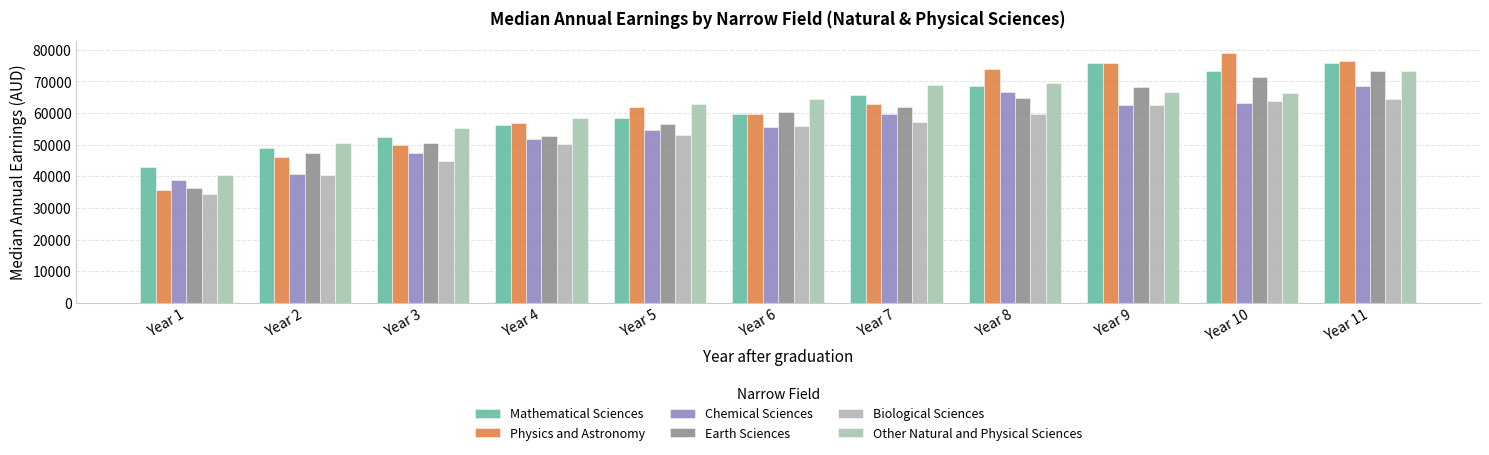

Which series changed the most between Year 5 and Year 6?

Earth Sciences